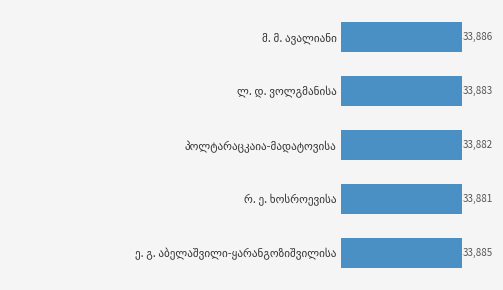

What is the difference between the maximum and second lowest values?

4